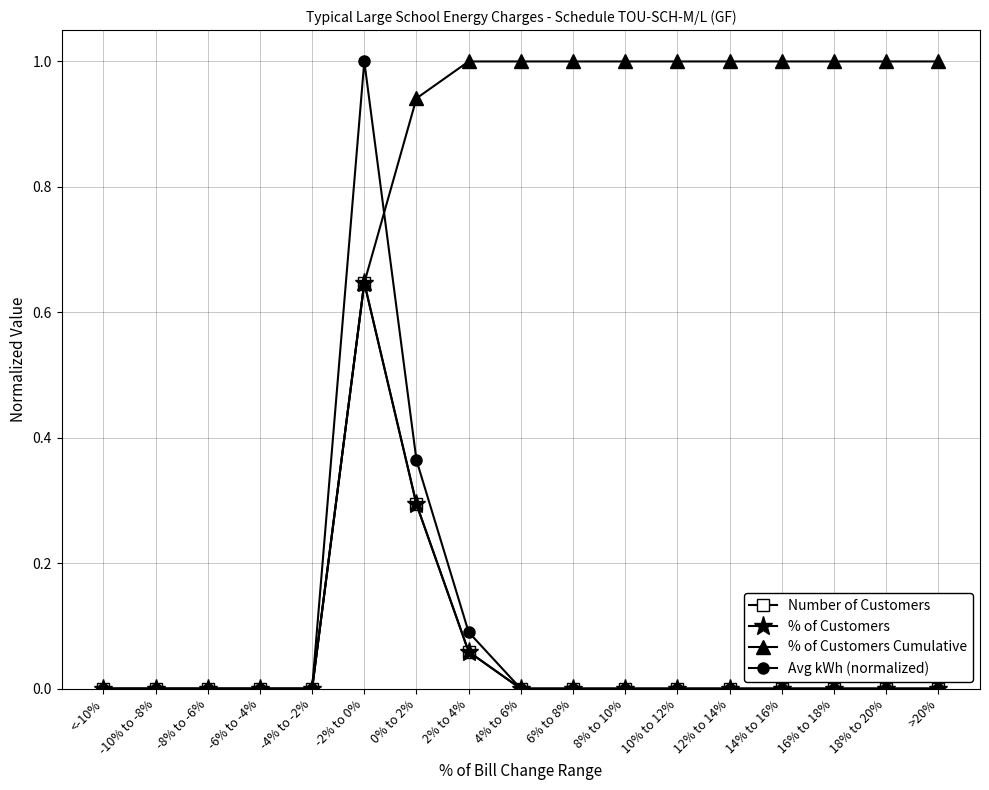

The % of Customers series shows 0.0 at 4% to 6%. True or false?

True